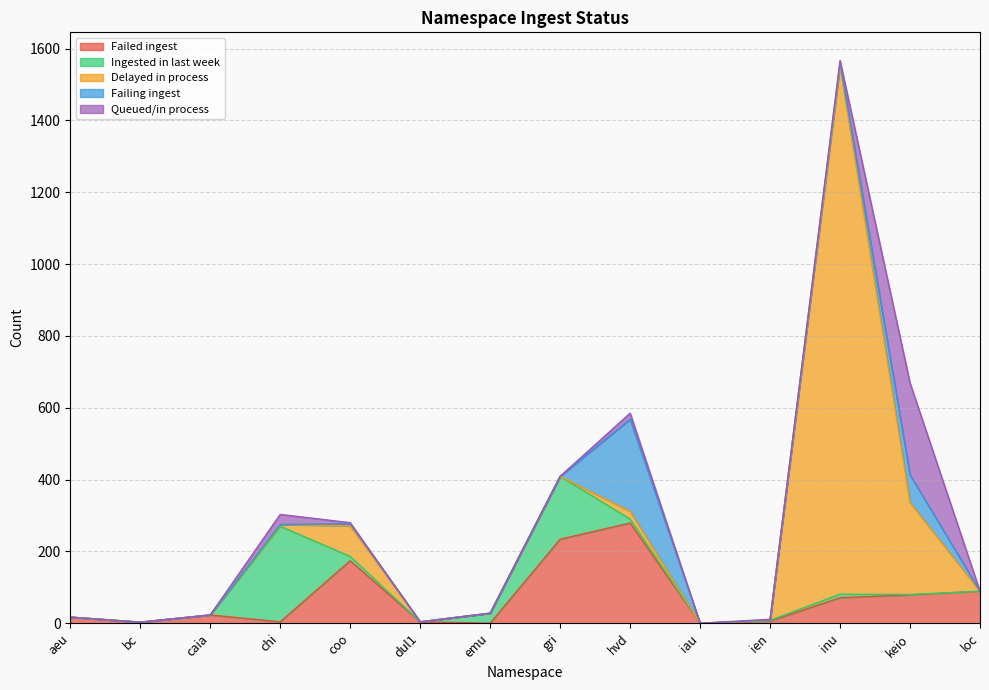

What position from the right is aeu?

14